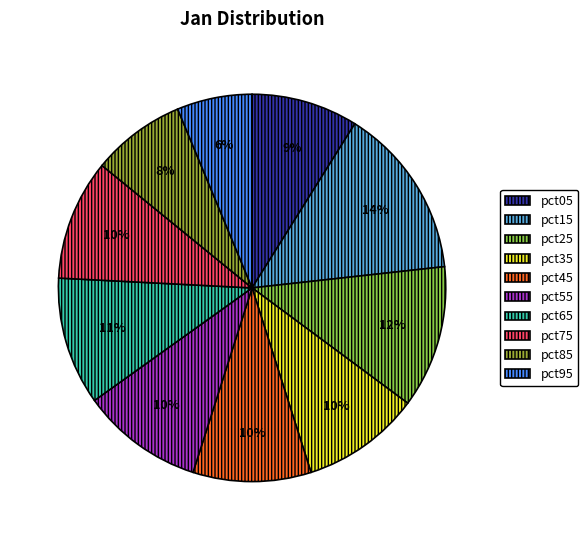

How many slices are in this pie chart?

10